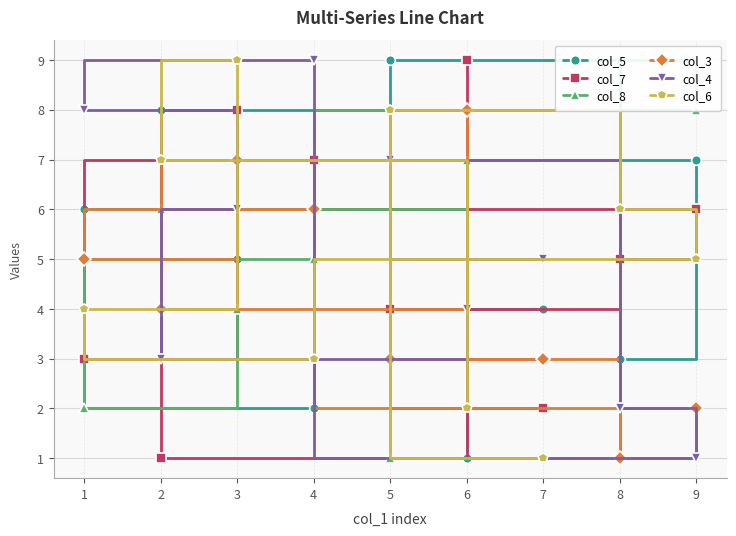

Which has a higher value, 2 or 8?

2